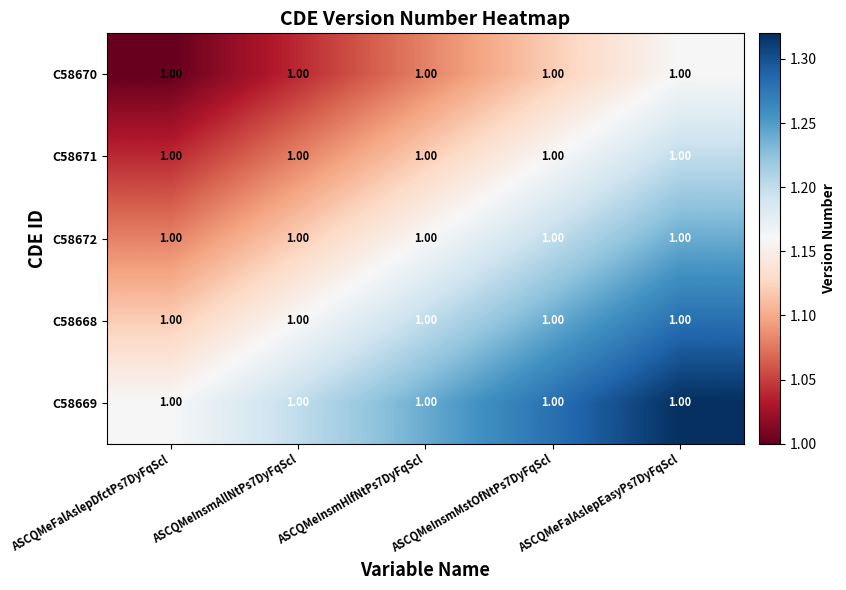

Which series has the largest range (max minus min)?

C58669